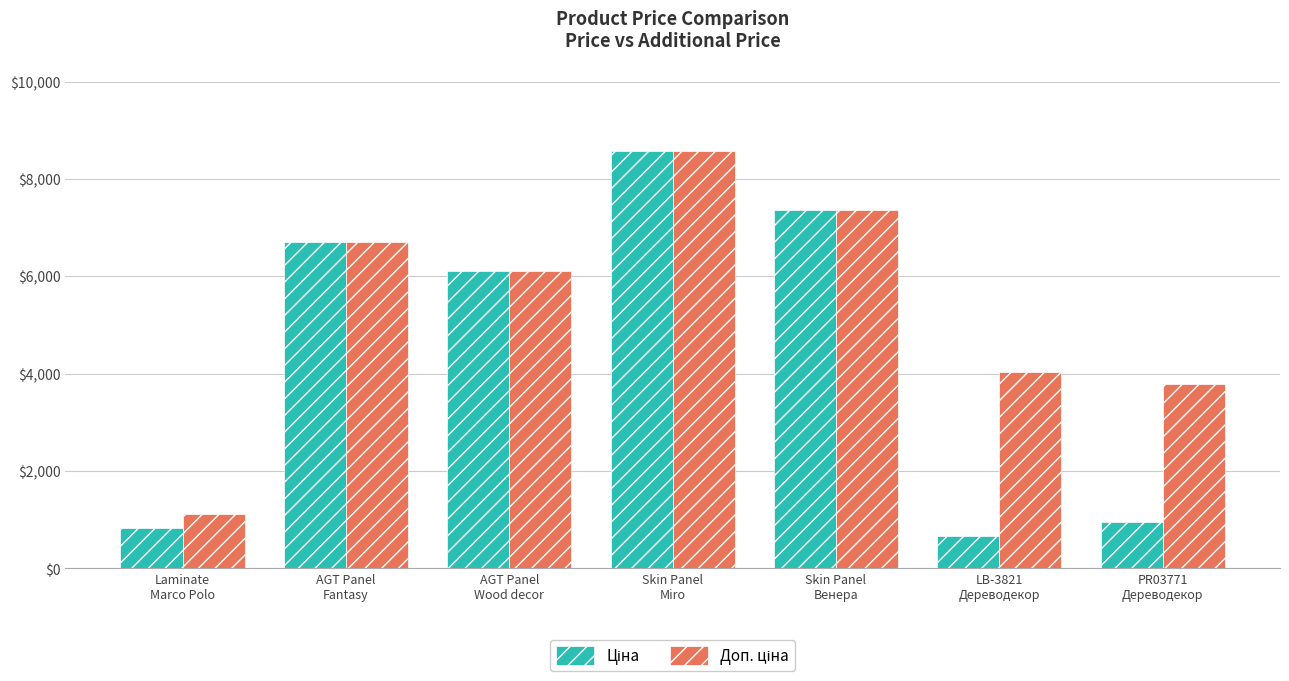

At how many categories does at least one series exceed 5363?

4